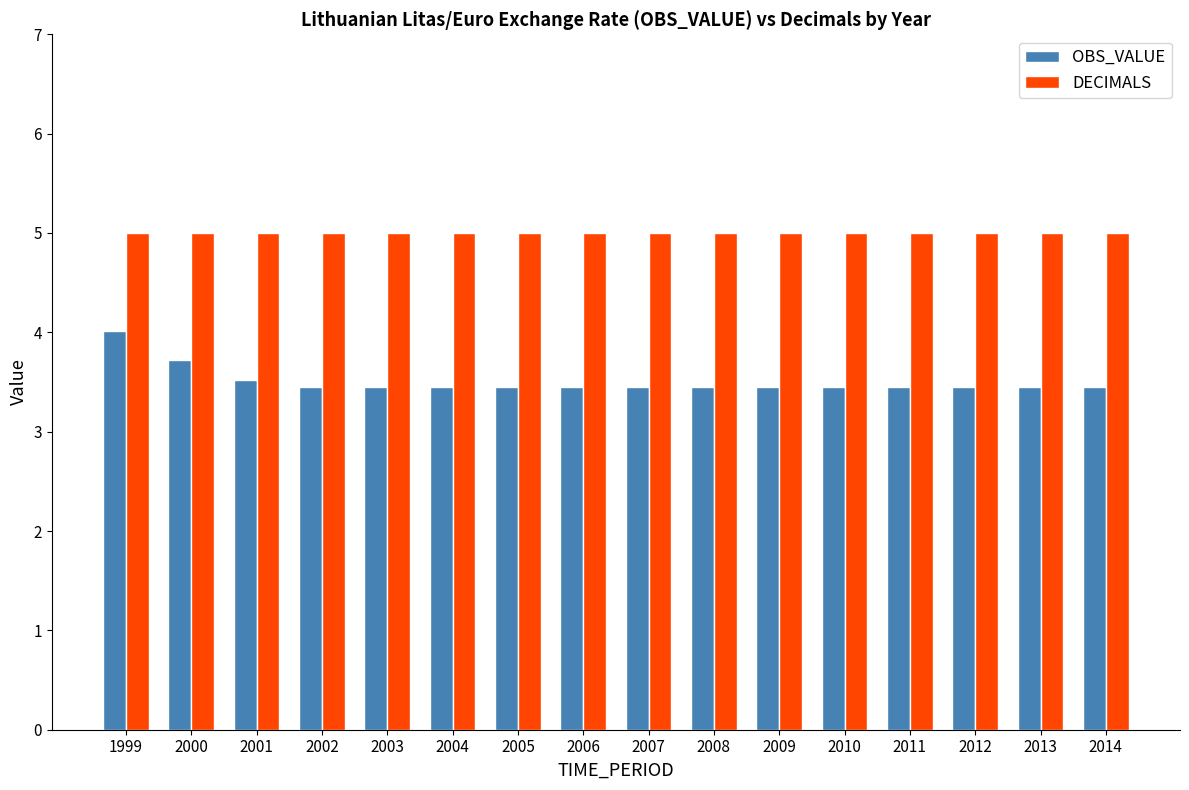

Reading left to right, what are all the values shown in this chart?

OBS_VALUE: 1999=4.0	2000=3.7	2001=3.5	2002=3.5	2003=3.5	2004=3.5	2005=3.5	2006=3.5	2007=3.5	2008=3.5	2009=3.5	2010=3.5	2011=3.5	2012=3.5	2013=3.5	2014=3.5
DECIMALS: 1999=5.0	2000=5.0	2001=5.0	2002=5.0	2003=5.0	2004=5.0	2005=5.0	2006=5.0	2007=5.0	2008=5.0	2009=5.0	2010=5.0	2011=5.0	2012=5.0	2013=5.0	2014=5.0